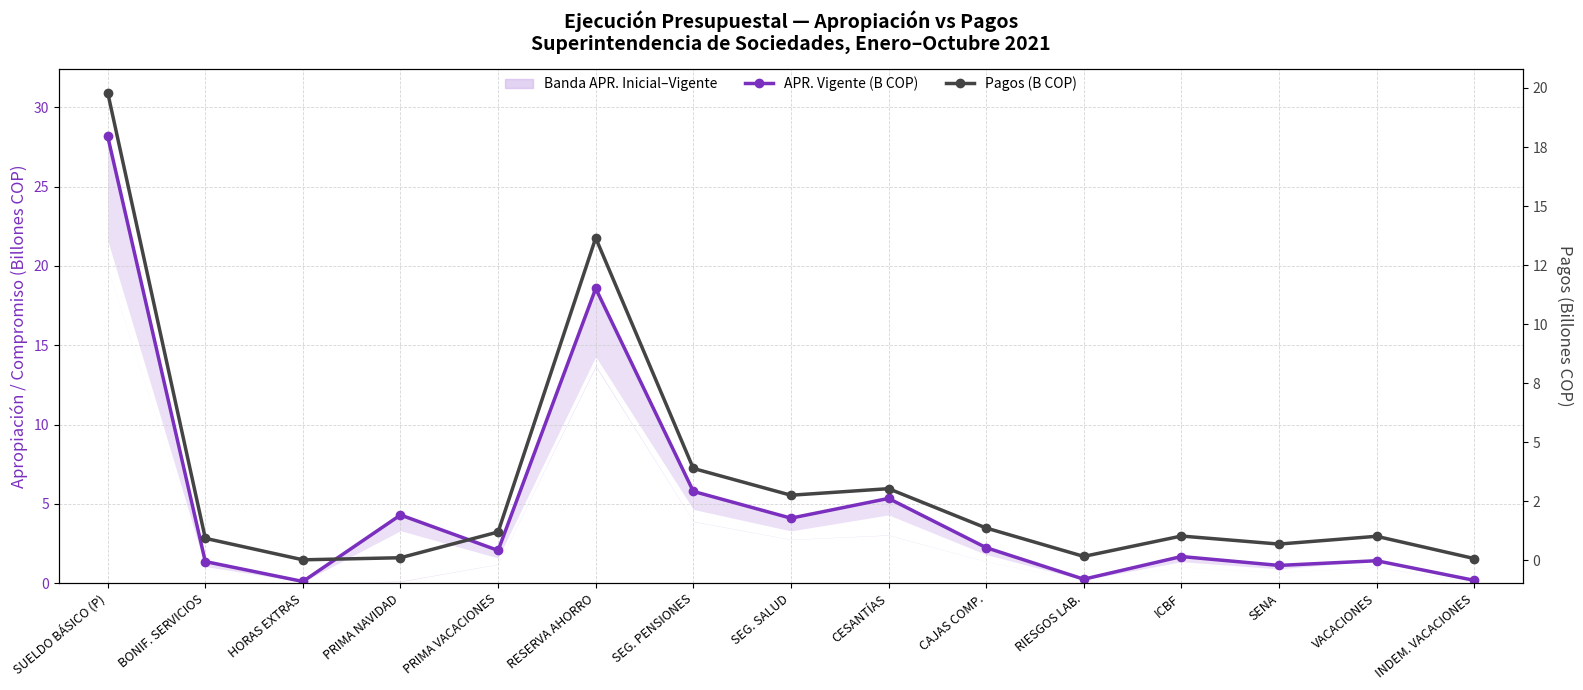

How many lines are shown in the chart?

2